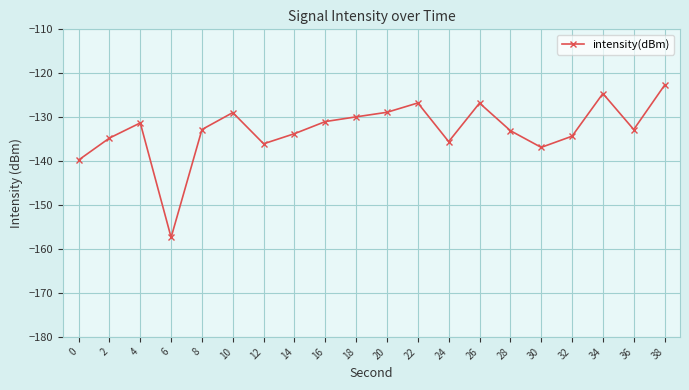

Count the number of categories in the chart.

20